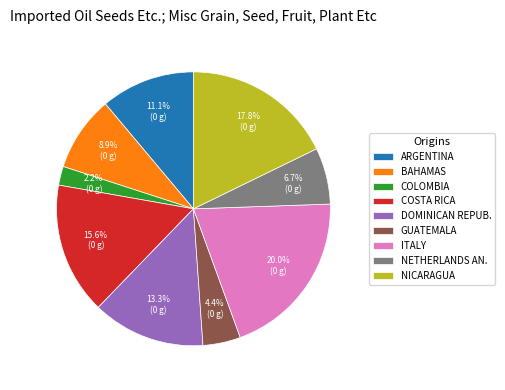

How much of the chart is everything except NETHERLANDS AN.?

93.3%